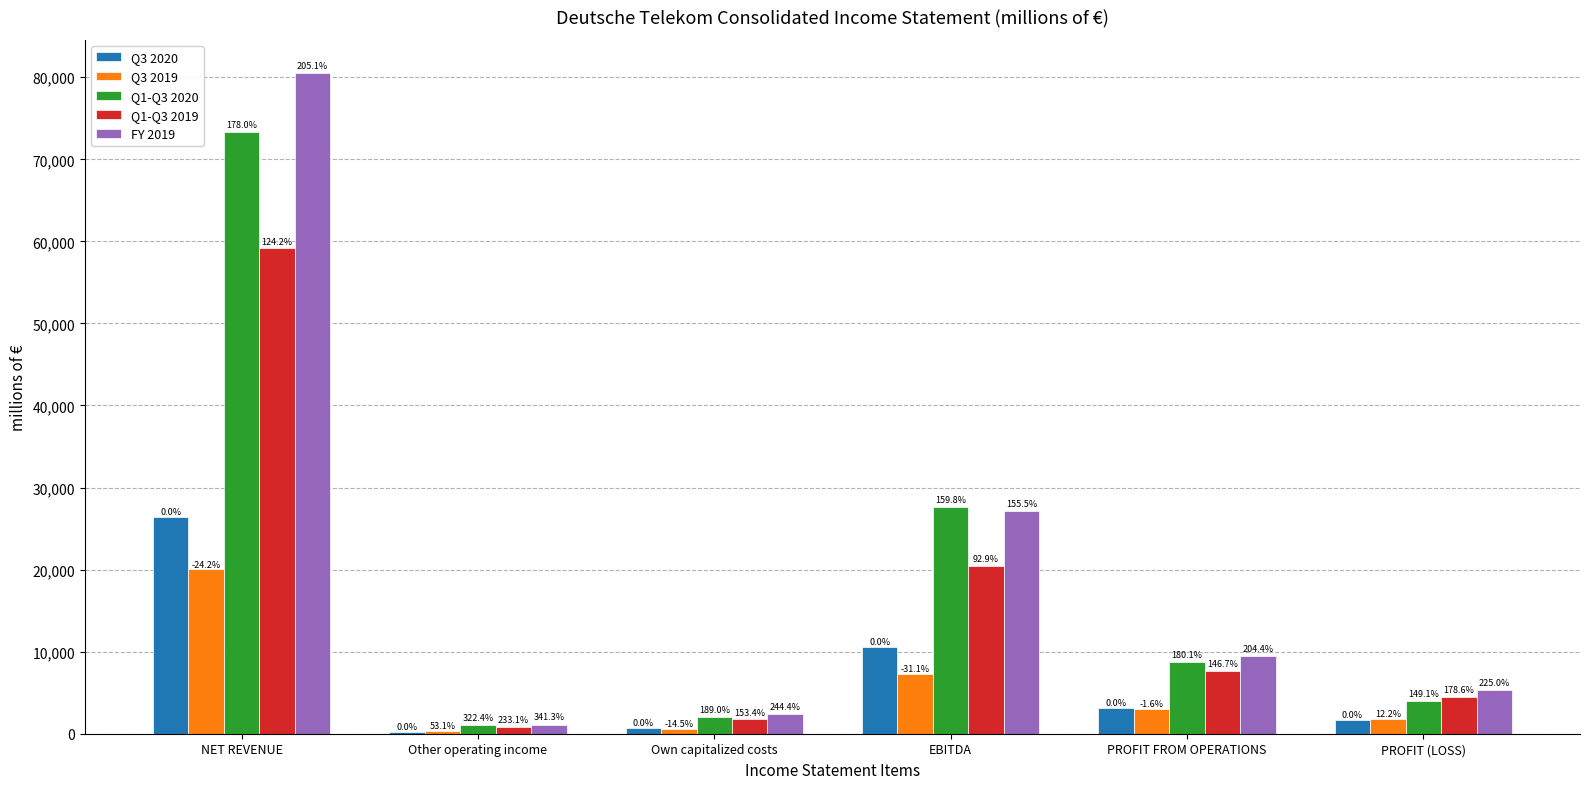

What are all the series names shown in the legend?

Q3 2020, Q3 2019, Q1-Q3 2020, Q1-Q3 2019, FY 2019